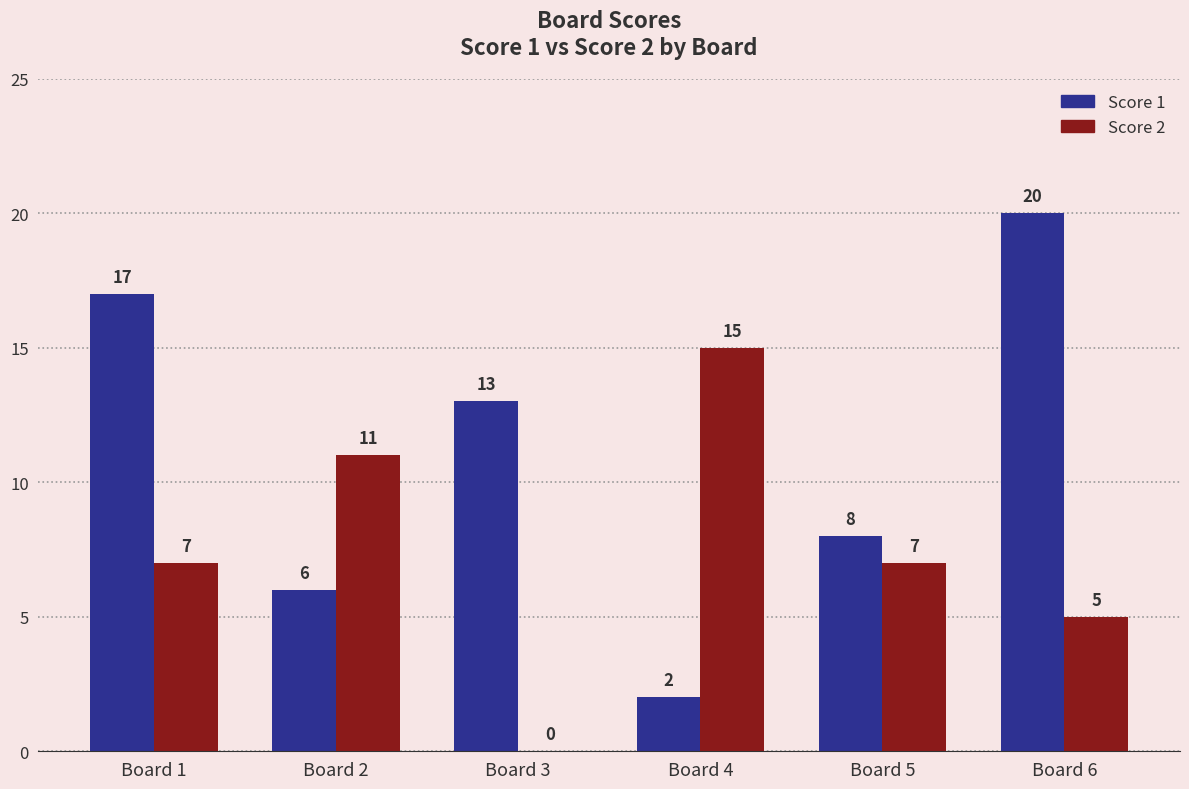

How many groups of bars are there?

6